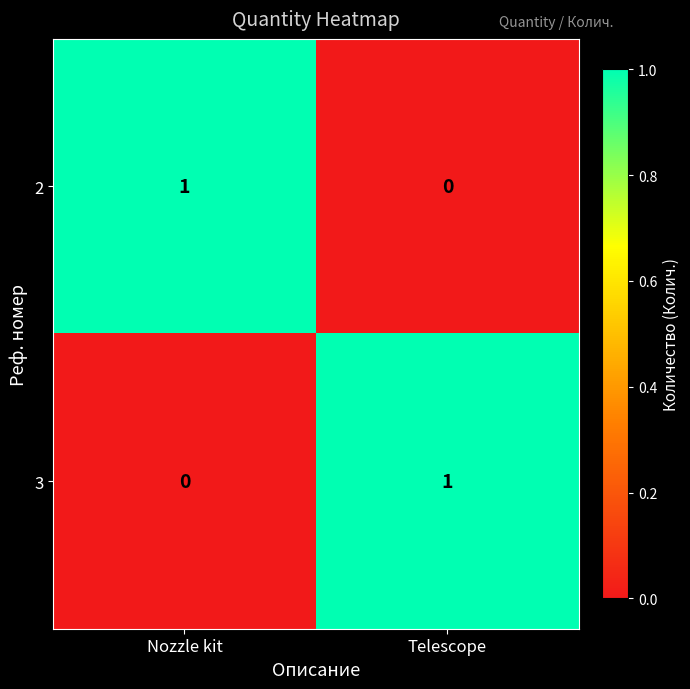

List the labels in order of 2 value, largest first.

Nozzle kit, Telescope